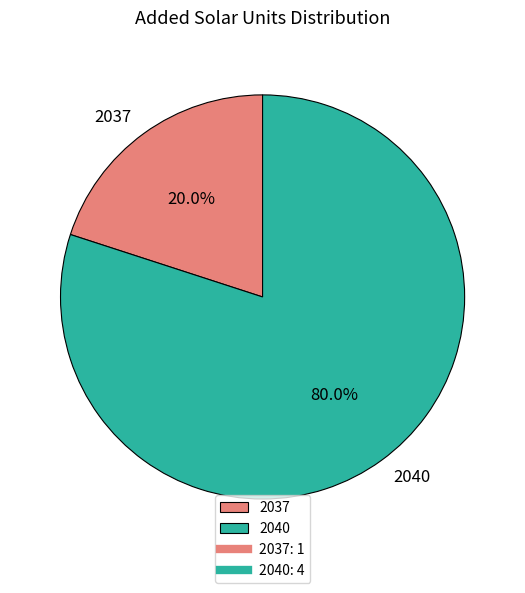

Which slice represents more than half of the pie?

2040